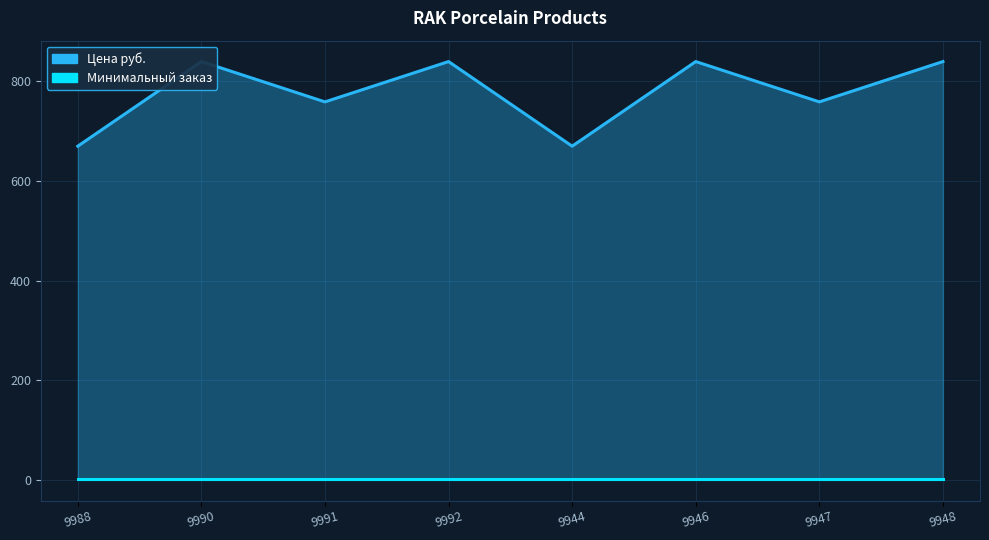

Reading left to right, what are all the values shown in this chart?

9988=670	9990=840	9991=759	9992=840	9944=670	9946=840	9947=759	9948=840